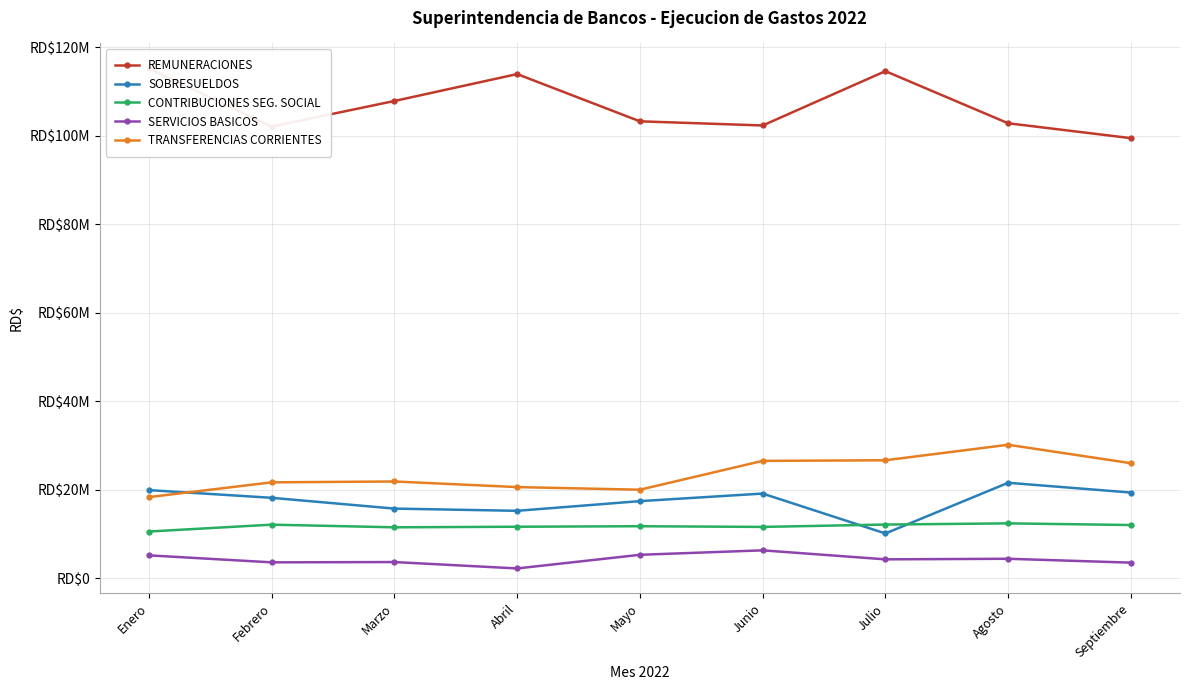

What is the highest value of the SOBRESUELDOS series?

21581855